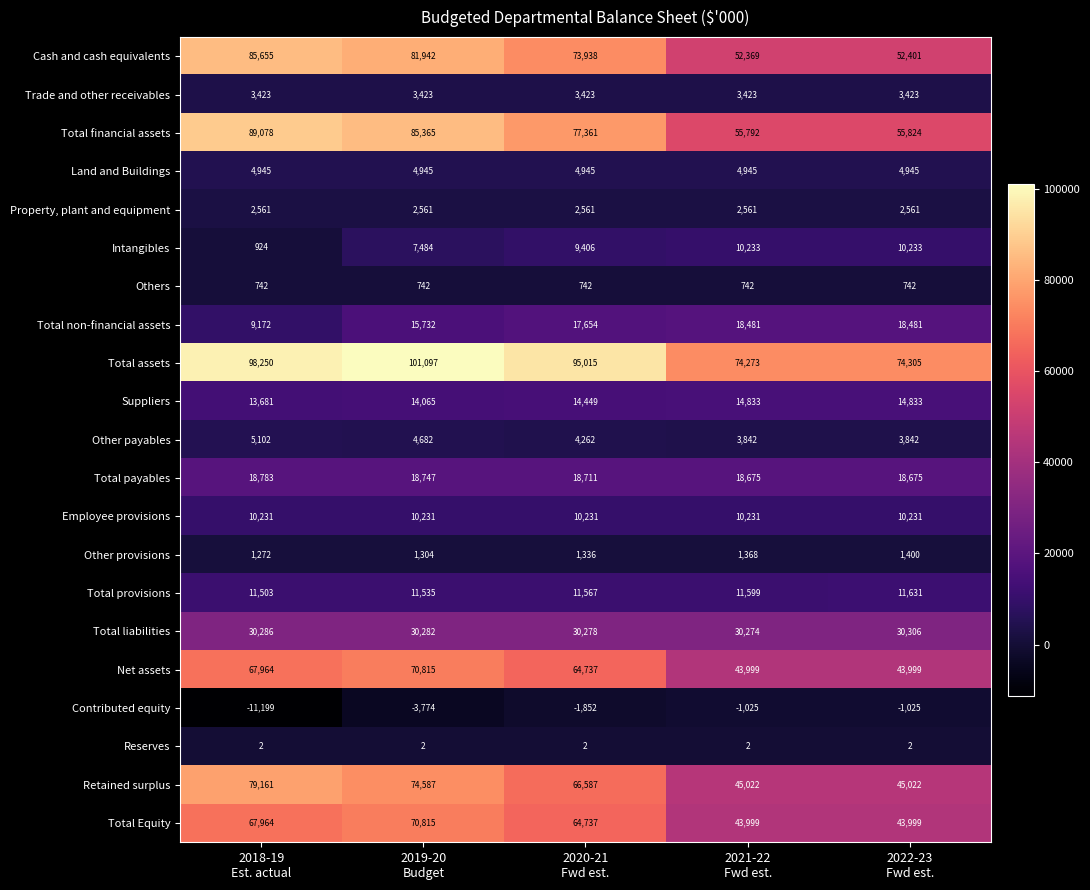

What is the smallest value displayed?

-11199